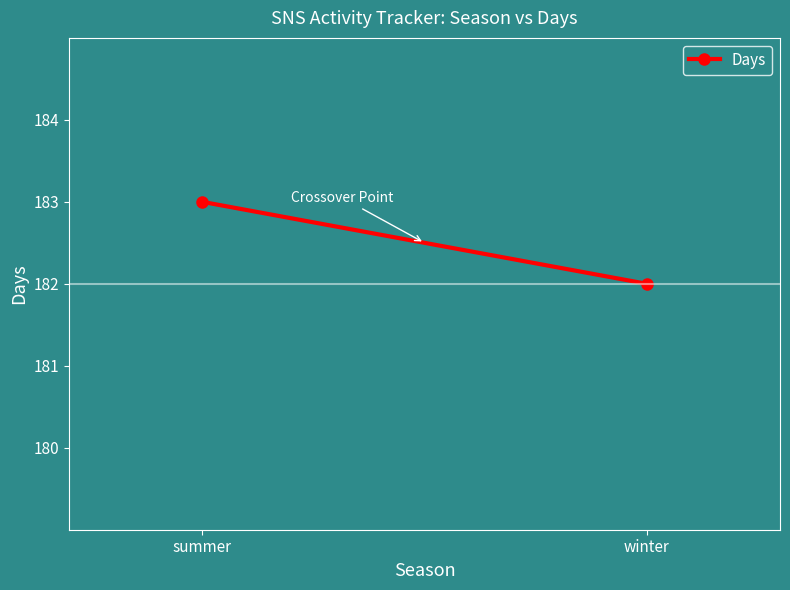

What is the ratio of the value at summer to the value at winter?

1.0